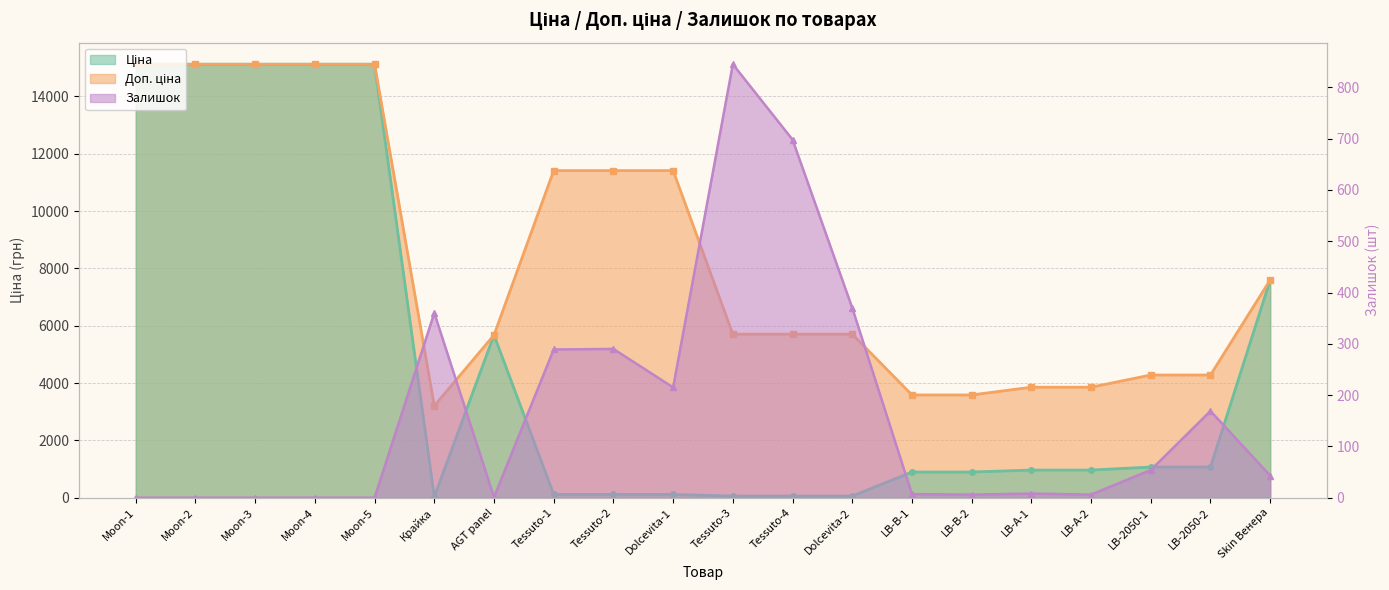

List the series in order of their peak value, highest first.

Ціна, Доп. ціна, Залишок